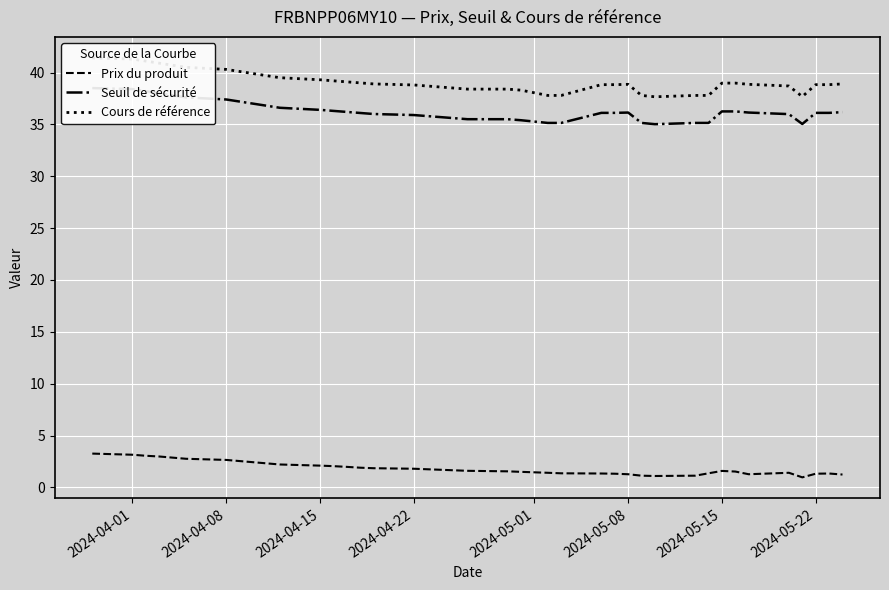

The value of Prix du produit at 2024-04-01 is 3.1. True or false?

True